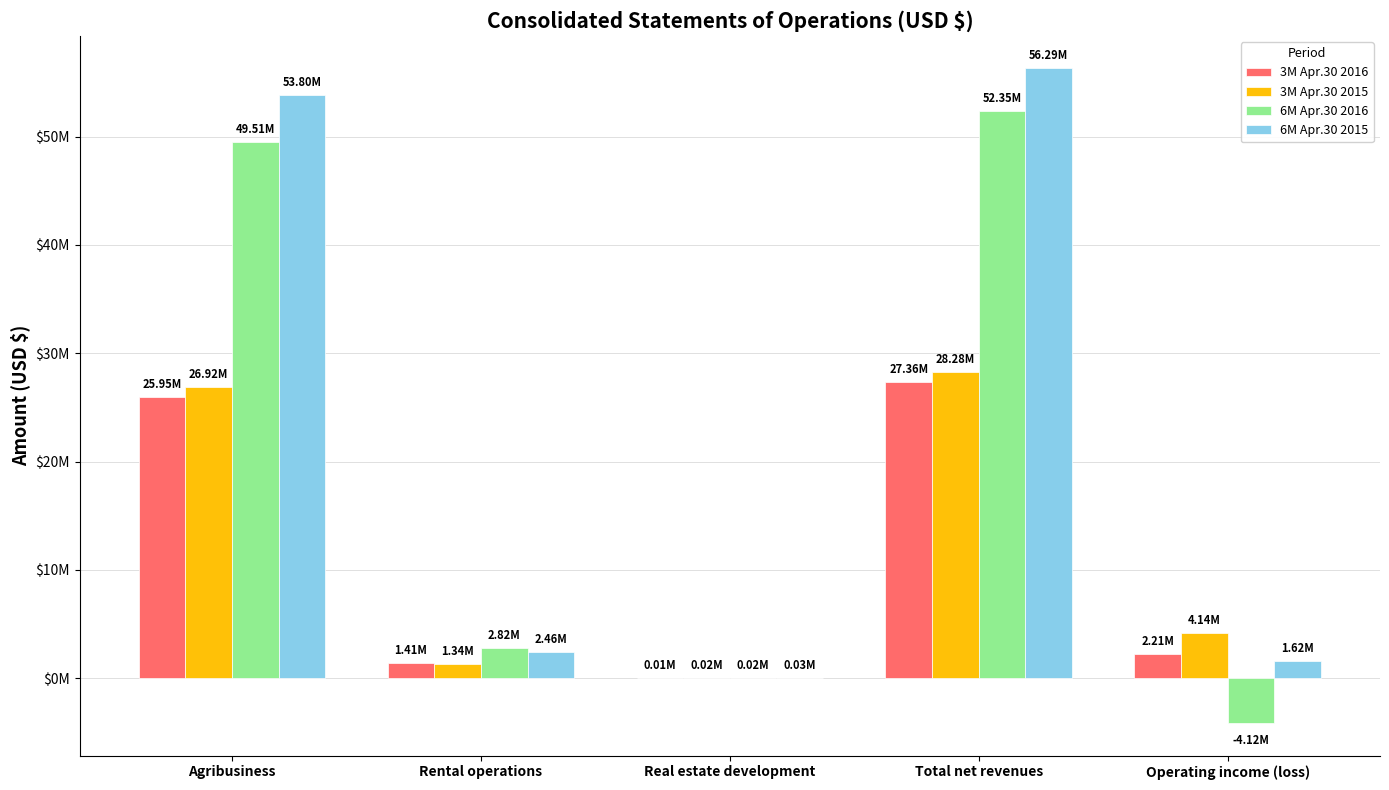

Rank the series by their maximum value, from highest to lowest.

6M Apr.30 2015, 6M Apr.30 2016, 3M Apr.30 2015, 3M Apr.30 2016